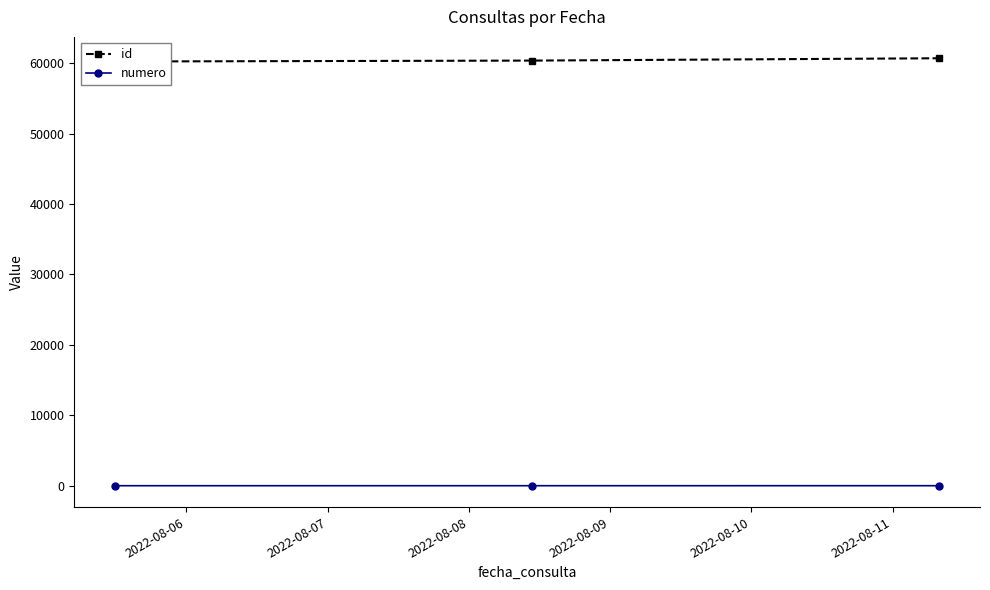

What is the difference between the id values at 2022-08-07 and 2022-08-06?

130